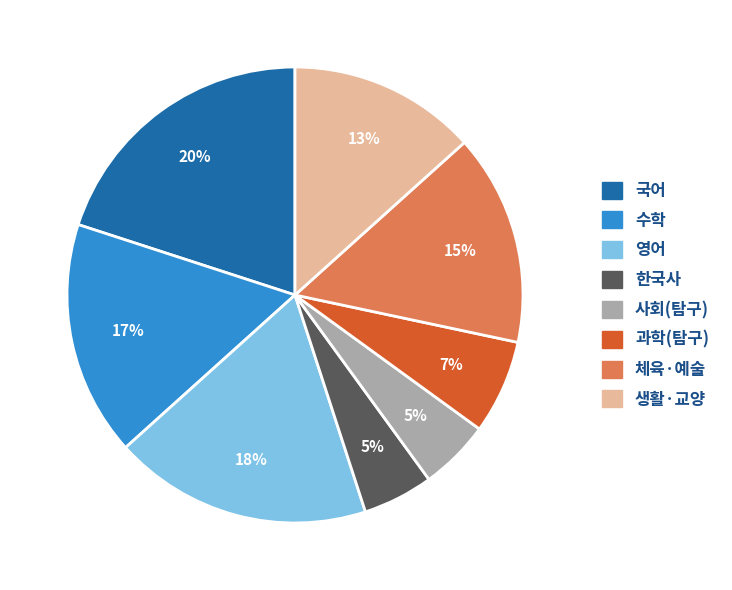

Do 한국사 and 수학 together represent more than half of the pie?

No